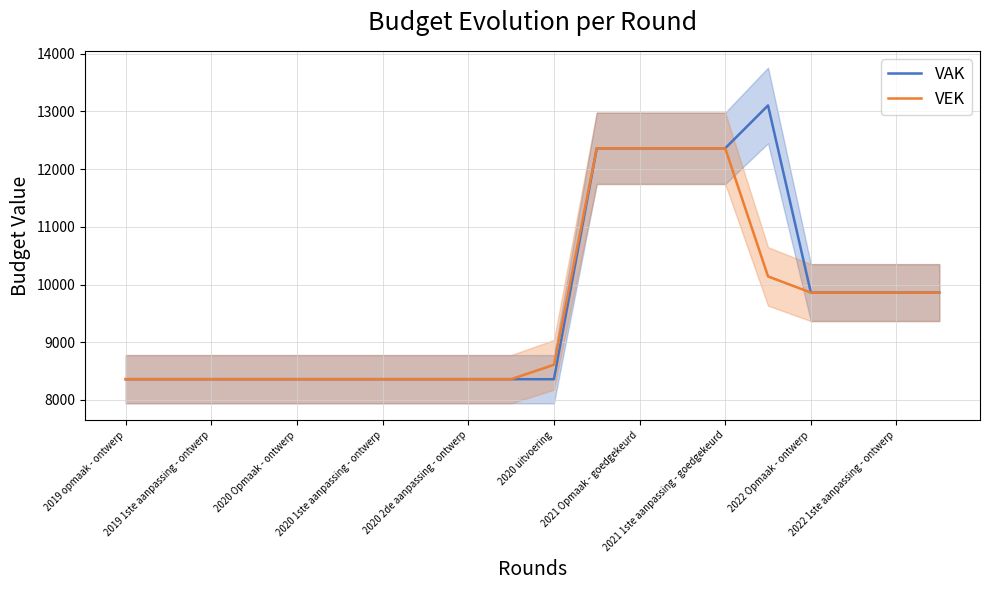

Which series has the widest spread of values?

VAK